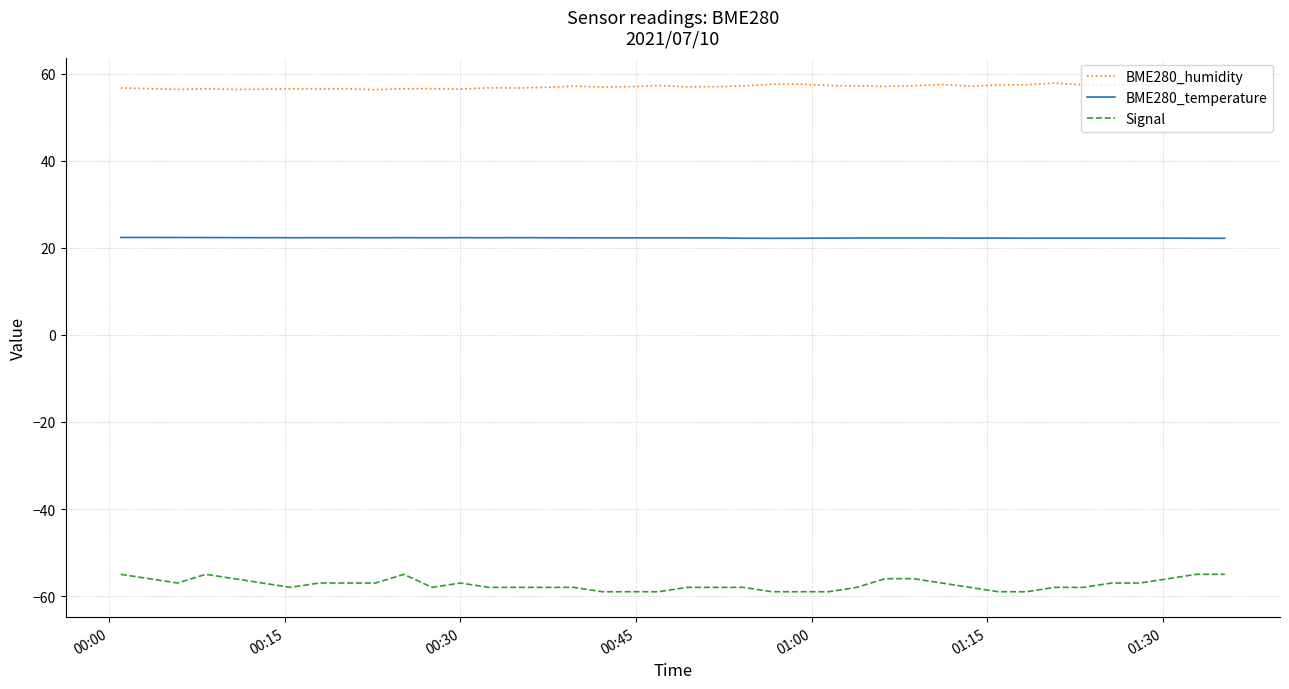

What is the lowest value of the Signal series?

-59.0